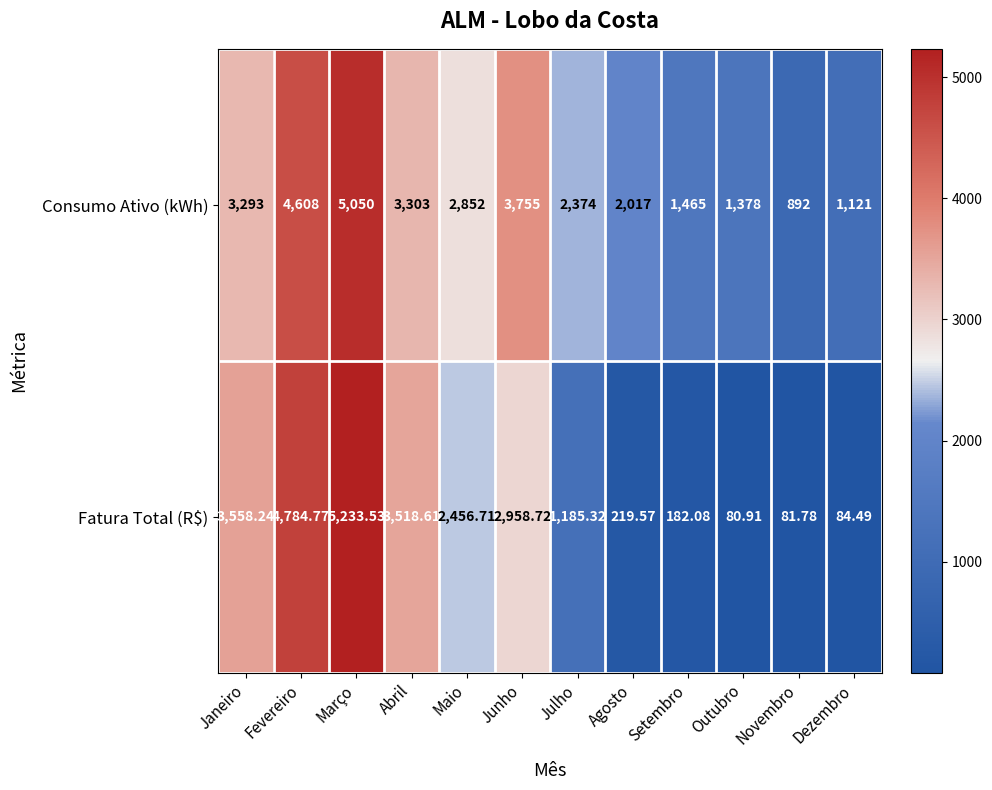

At which label is Consumo Ativo (kWh) closest to 2971?

Maio